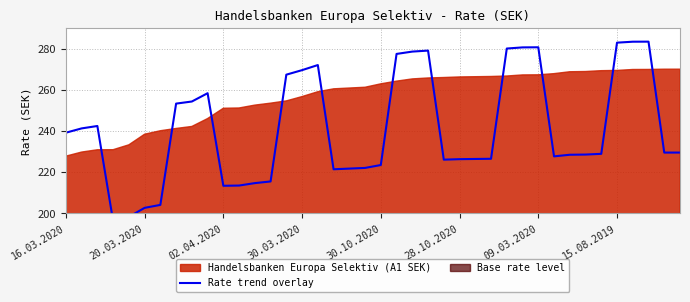

What is the value of the 10th point from the left?

258.4